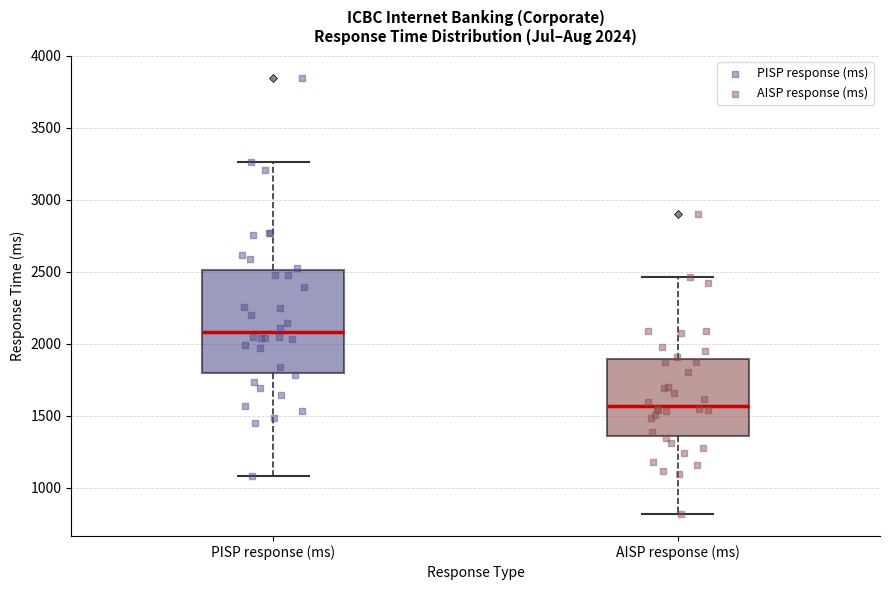

Comparing the boxes themselves (not the whiskers), which one is the tallest?

PISP response (ms)